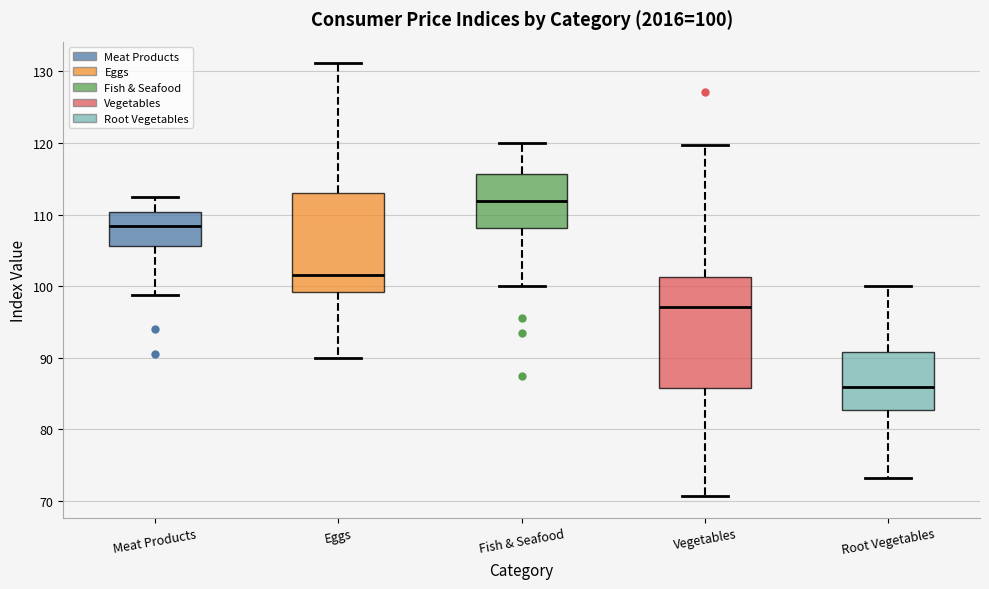

Which box is the tallest, from its lower edge to its upper edge?

Vegetables